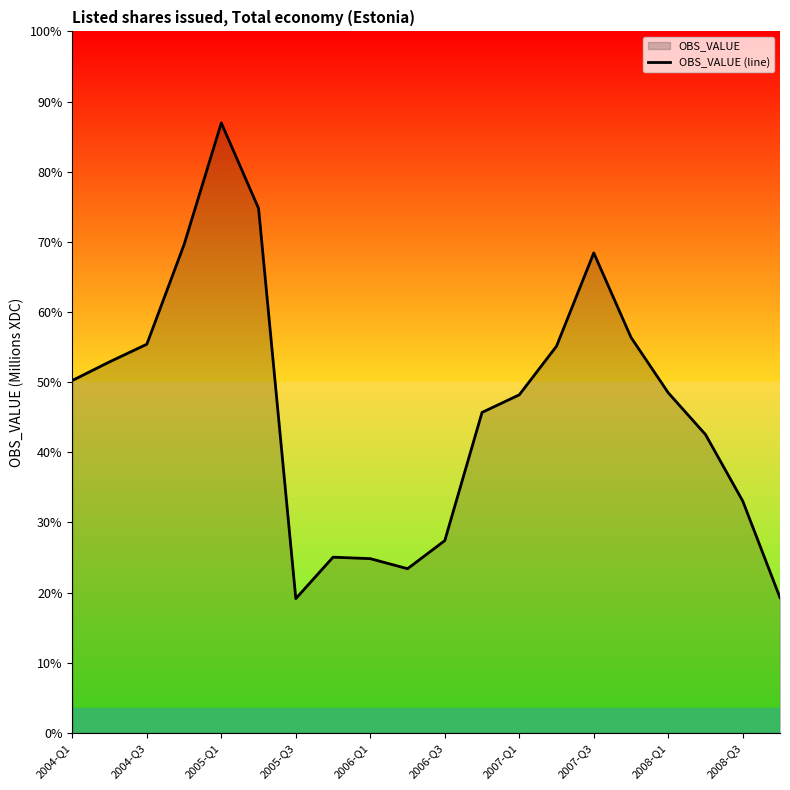

Does the chart display data point markers on the line(s)?

No